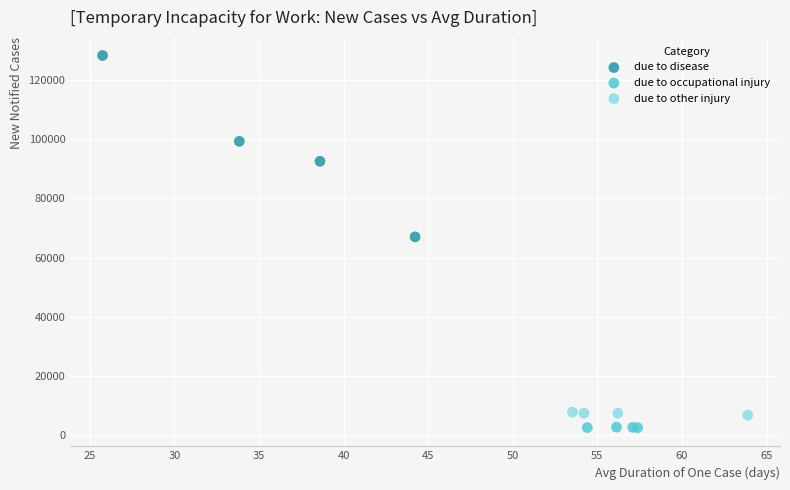

What are all the series names shown in the legend?

due to disease, due to occupational injury, due to other injury